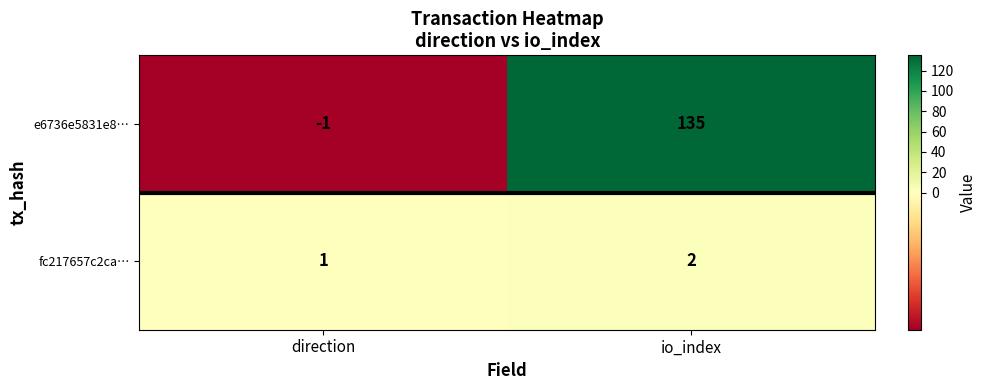

How many series are shown in this chart?

2